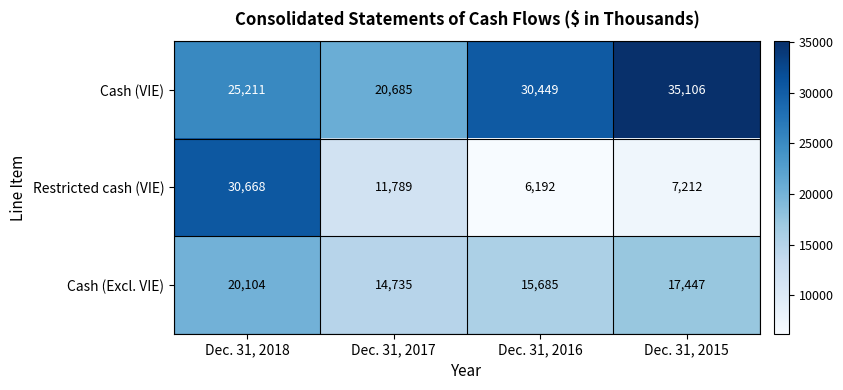

Count the number of data series in this chart.

3